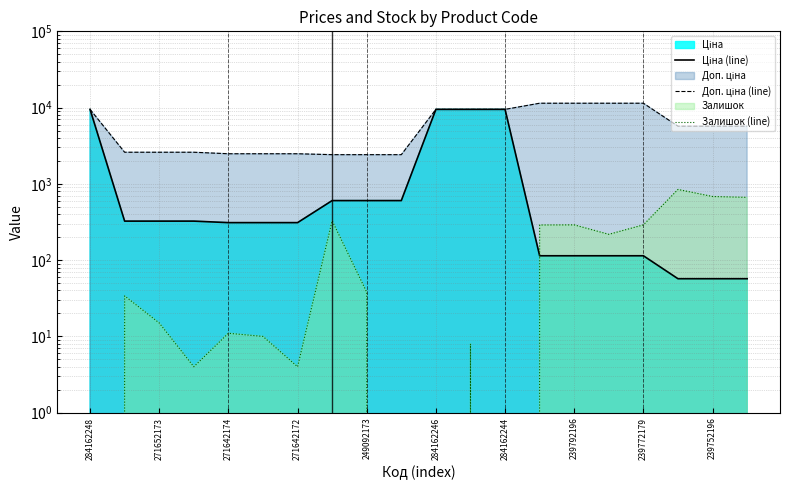

List the series in order of their overall mean, highest first.

Доп. ціна (line), Ціна (line), Залишок (line)